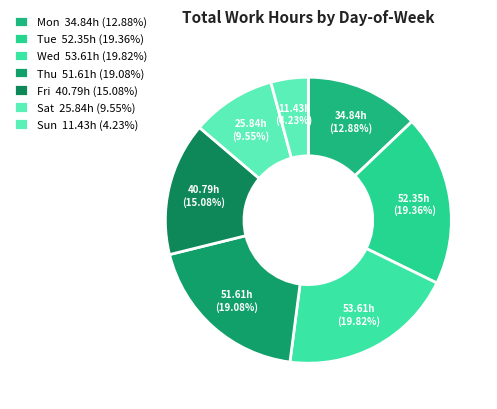

Is there any slice that represents more than half of the pie?

No